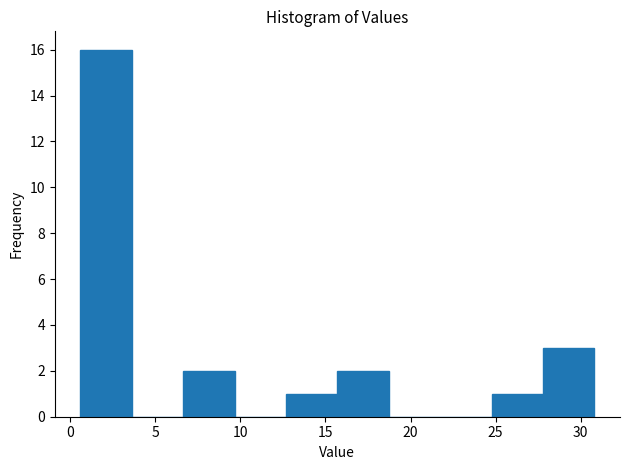

How tall is the bar that spans 0.5 to 3.5 on the x-axis? Neither the bar edges nor the heights are printed on the chart, so give them approximately, as read against the axes.

16